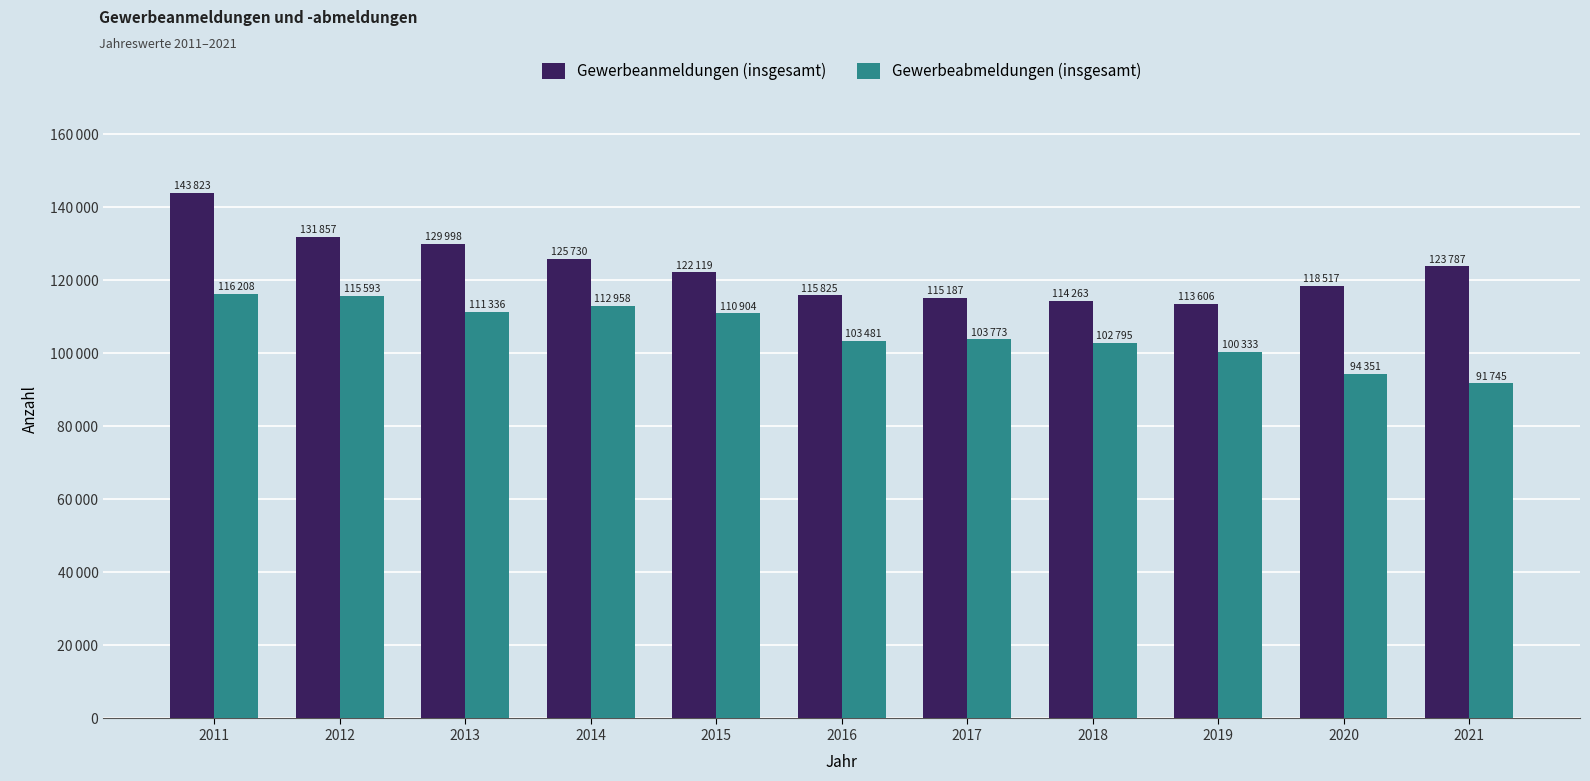

What is the maximum value shown in the chart?

143823